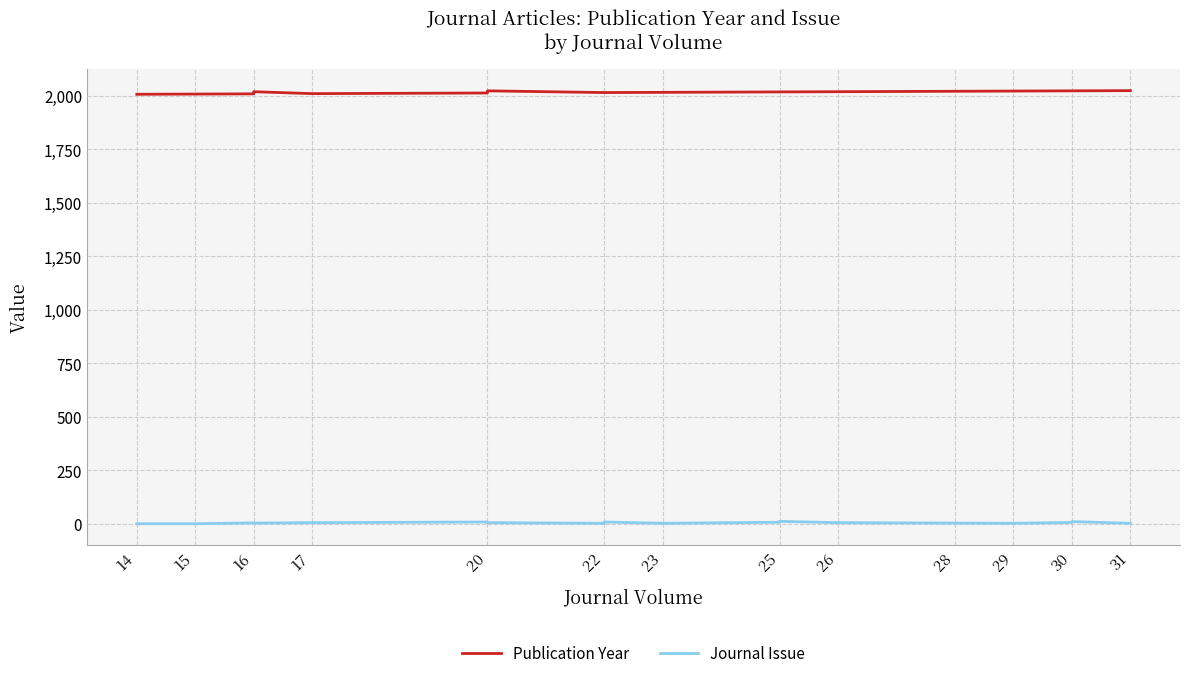

Where does the Publication Year series first go above 2018?

16